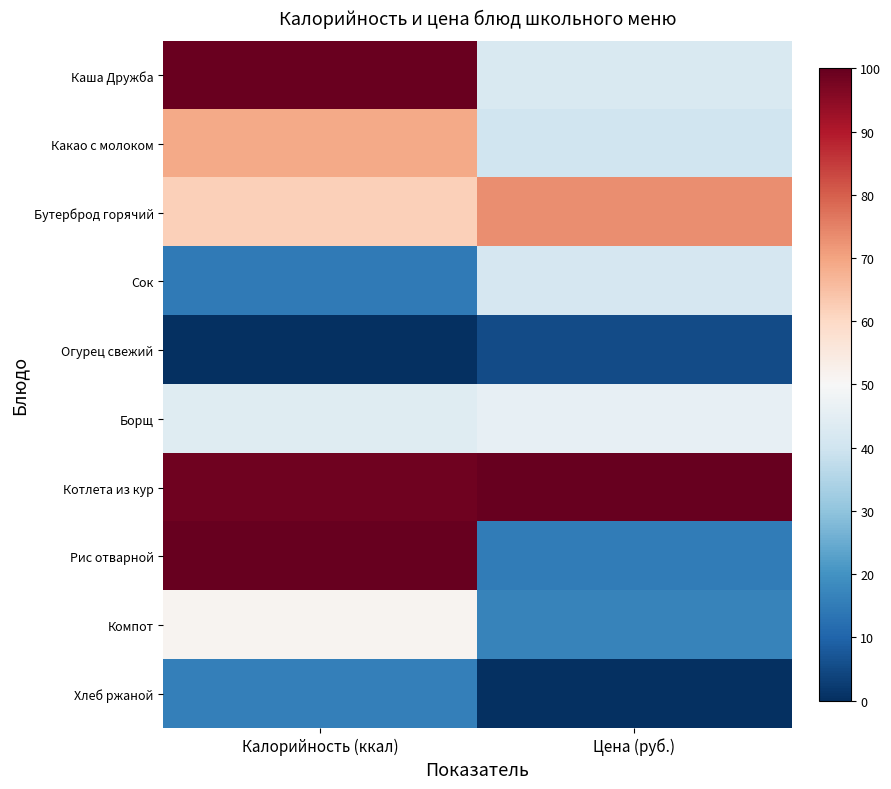

Which label corresponds to the largest value in the chart?

Цена (руб.)